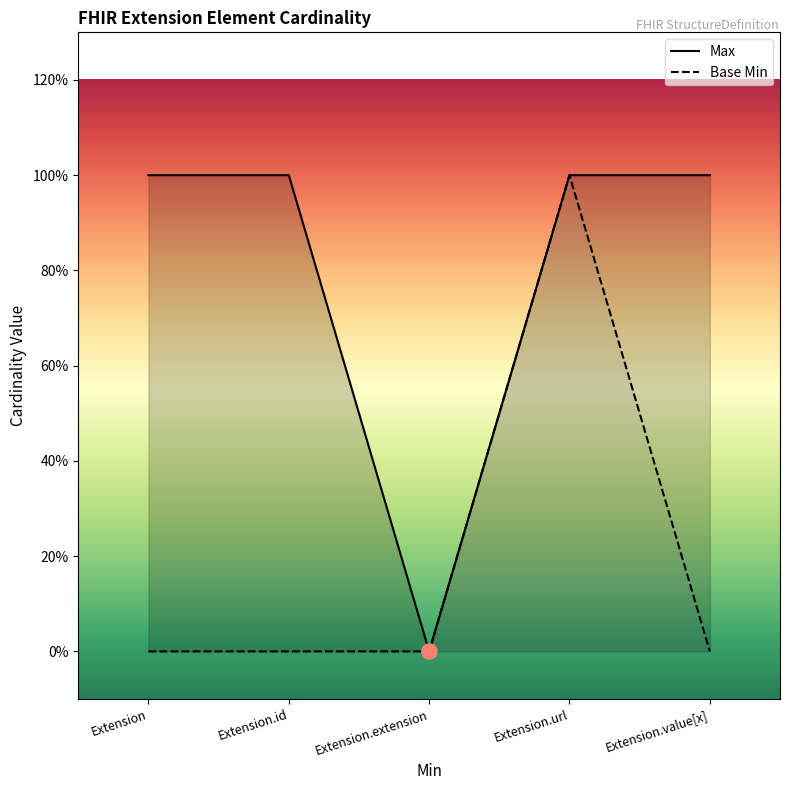

Is the value of Base Min at Extension.id greater than the value of Max at Extension.extension?

No